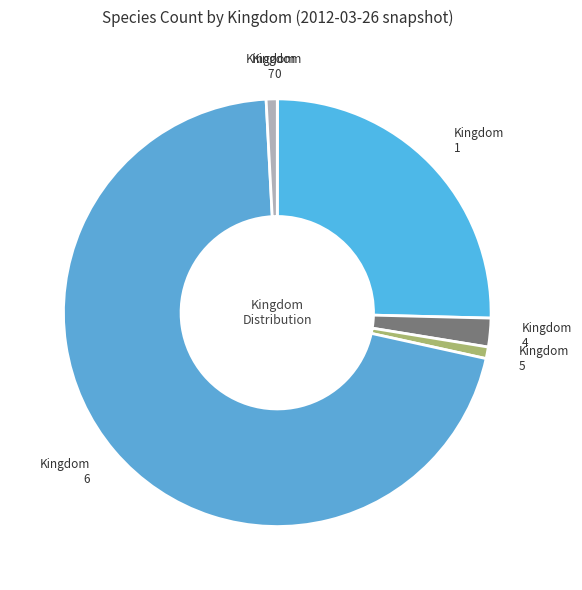

Does any single category account for the majority?

Yes